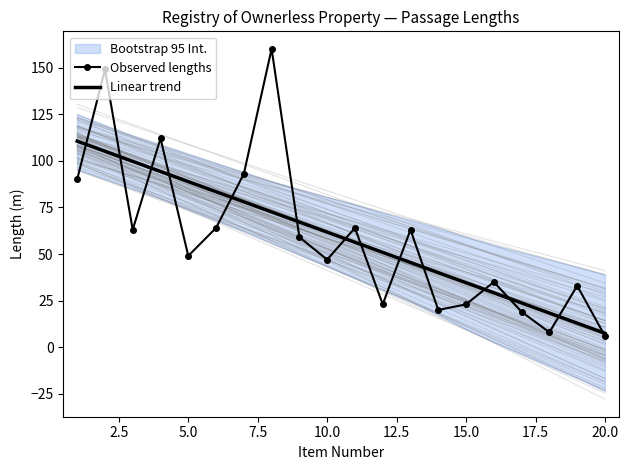

The value of Linear trend at 20.0 is 99.2. True or false?

False